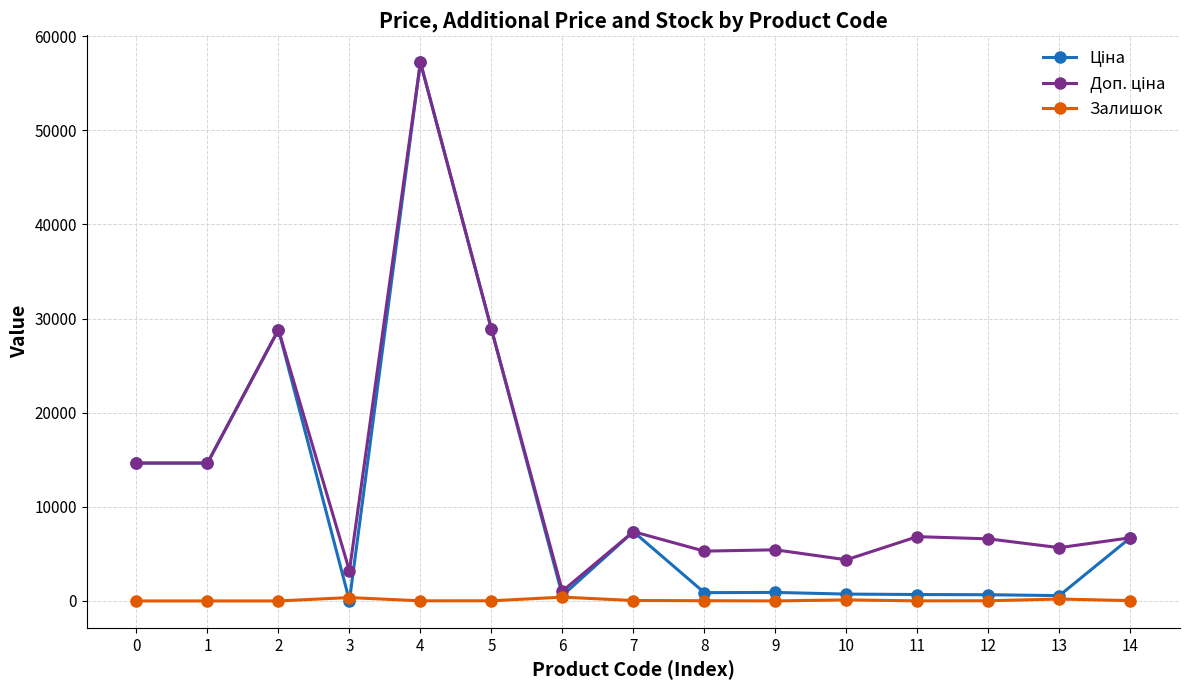

At which category is the sum across all series the highest?

4